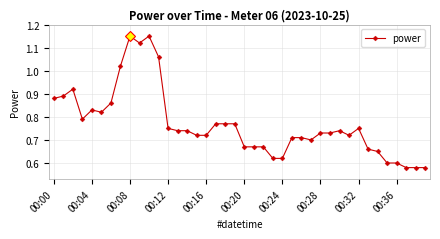

True or false: the data has more than 1 interior local peaks.

True